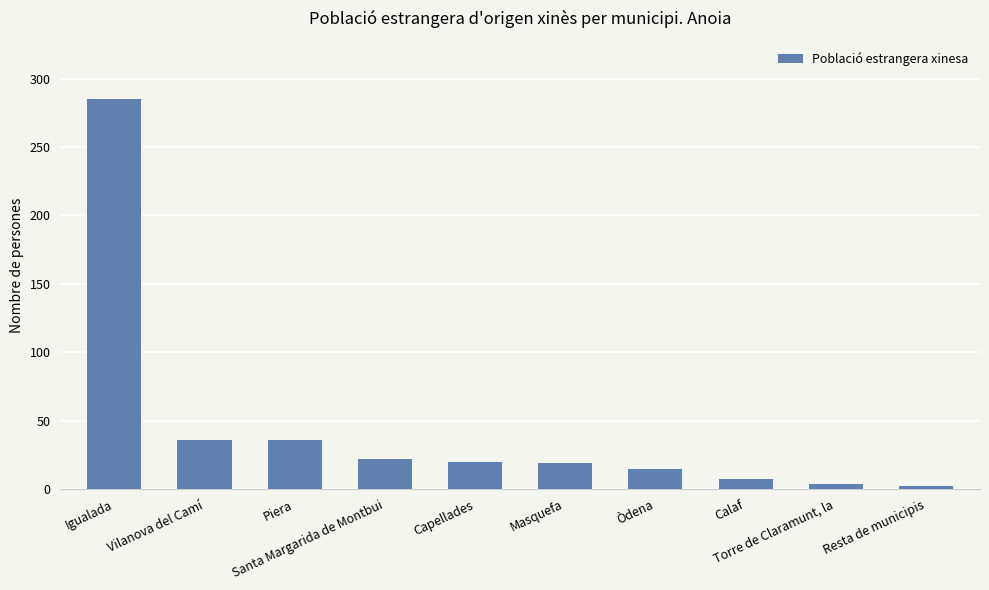

What is the sum of the values at Piera and Torre de Claramunt, la?

40